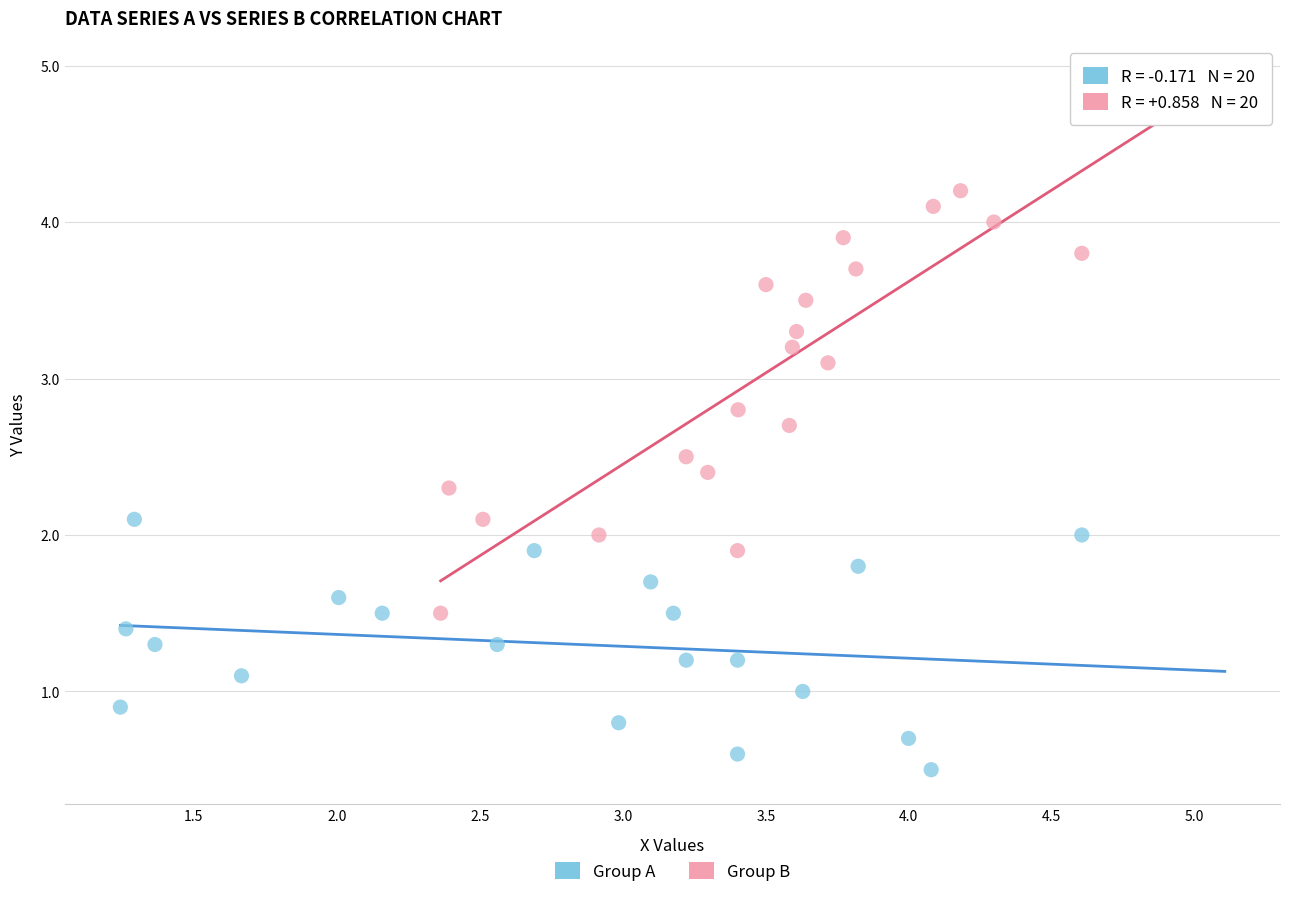

Which series contains the lowest Y value?

Group A